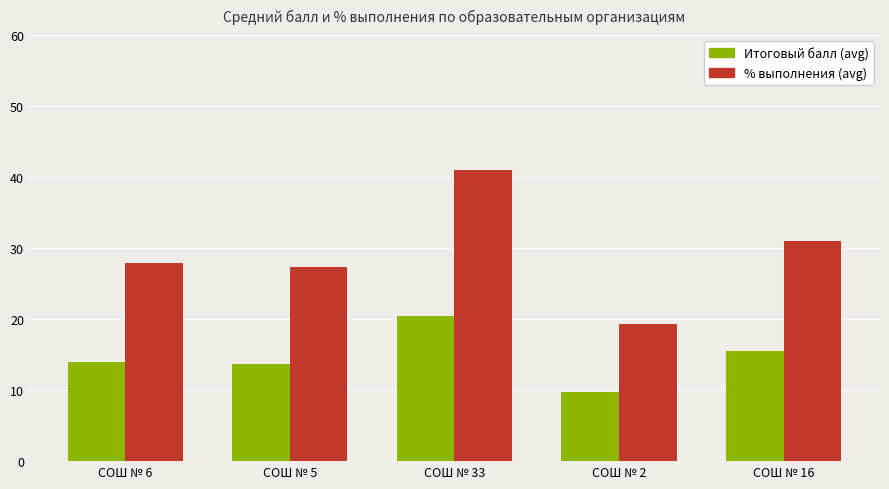

What is the label of the 5th bar from the left?

СОШ № 16